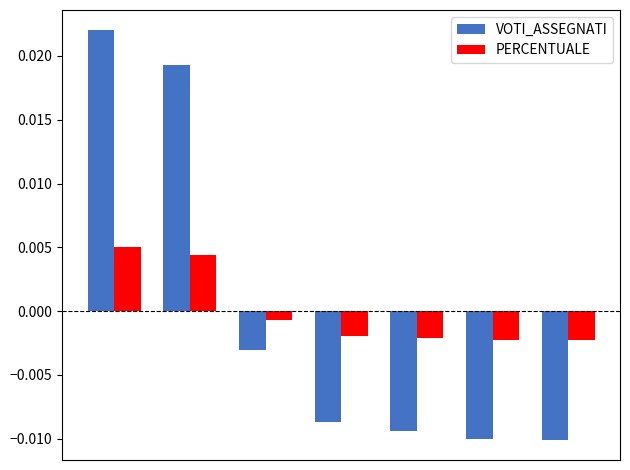

How many negative values does the VOTI_ASSEGNATI series have?

5